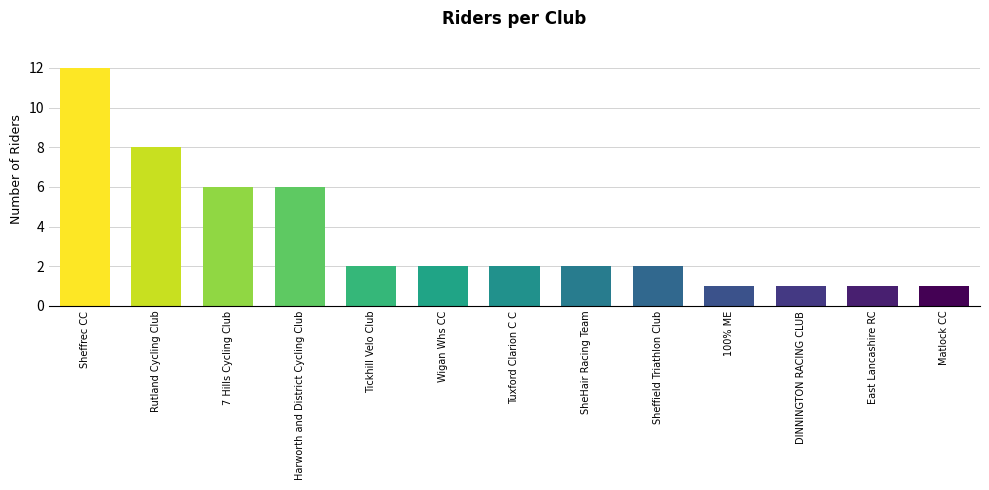

Reading left to right, list all the values displayed in this chart.

12	8	6	6	2	2	2	2	2	1	1	1	1